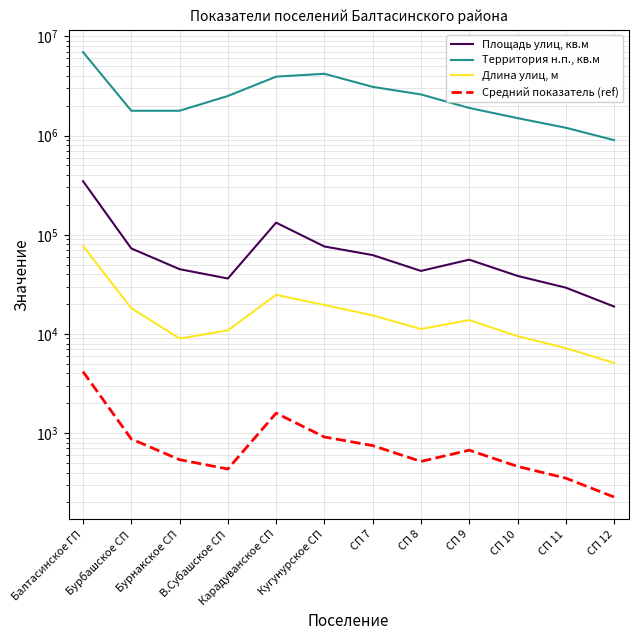

How many data points in Средний показатель (ref) are less than 673?

6